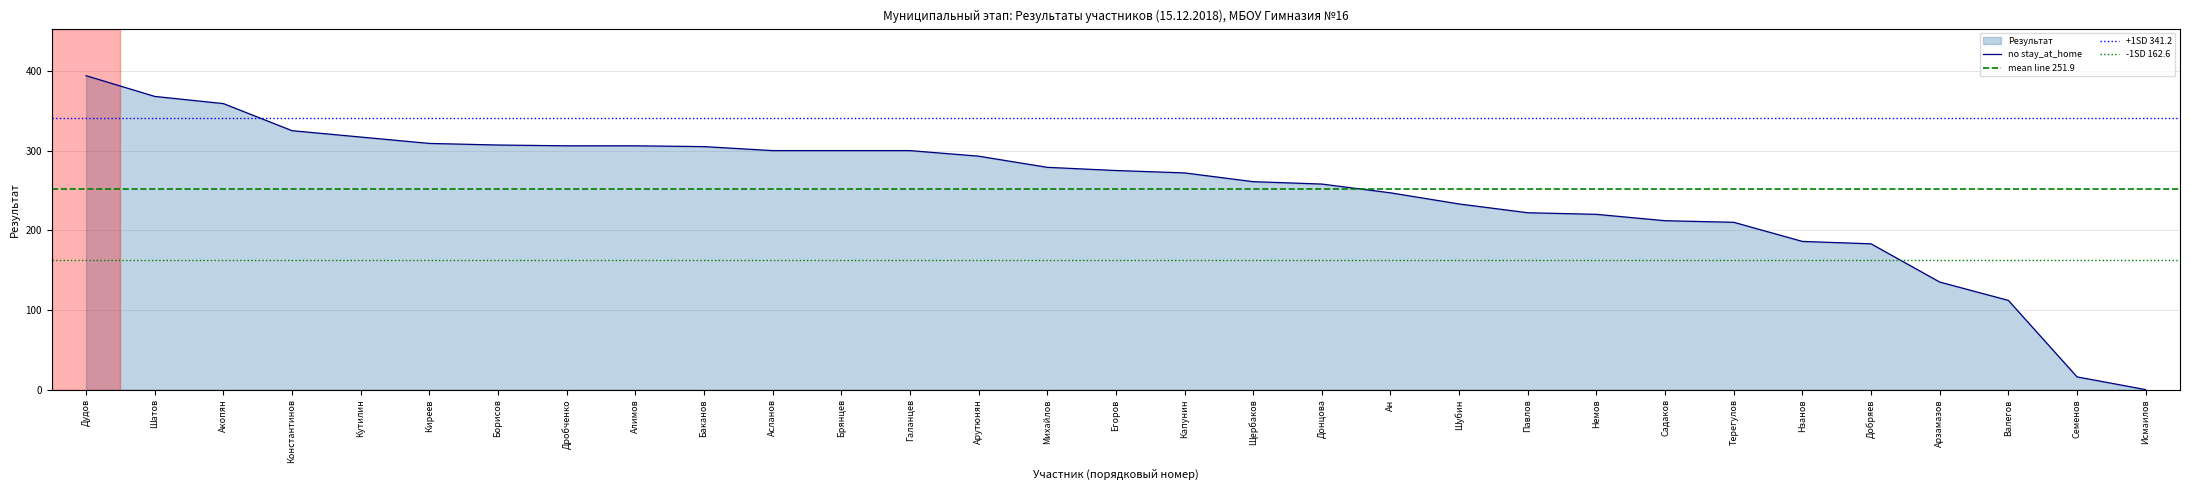

Reading right to left, transcribe all the data shown in this chart.

Исмаилов=0	Семенов=16	Валегов=112	Арзамазов=135	Добряев=183	Нзанов=186	Терегулов=210	Садаков=212	Немов=220	Павлов=222	Шубин=233	Ан=247	Донцова=258	Щербаков=261	Капунин=272	Егоров=275	Михайлов=279	Арутюнян=293	Галанцев=300	Брянцев=300	Асланов=300	Баканов=305	Алимов=306	Дробченко=306	Борисов=307	Киреев=309	Кутилин=317	Константинов=325	Акопян=359	Шатов=368	Дудов=394